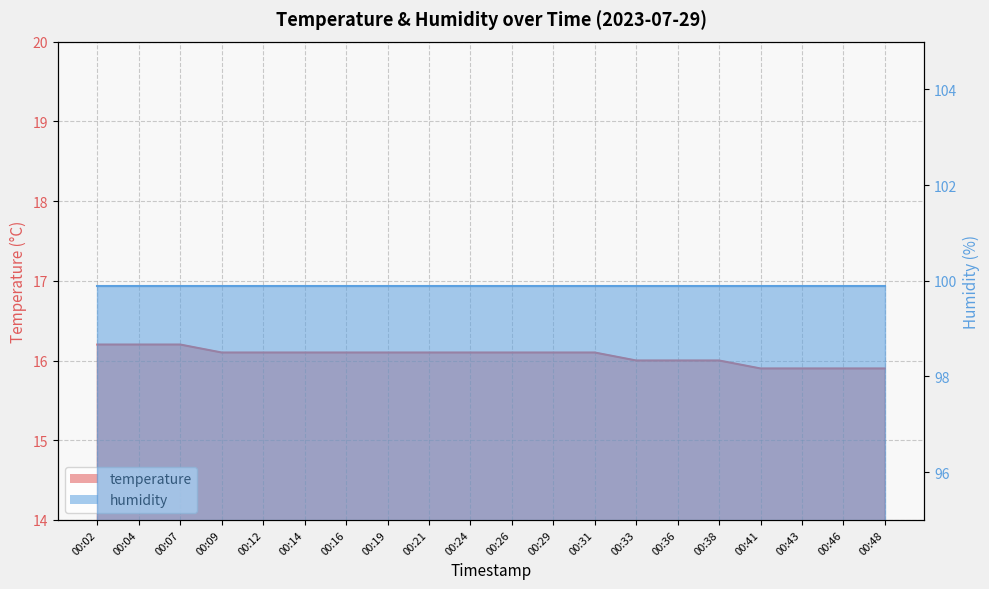

What is the difference between the second highest and second lowest values?

0.3